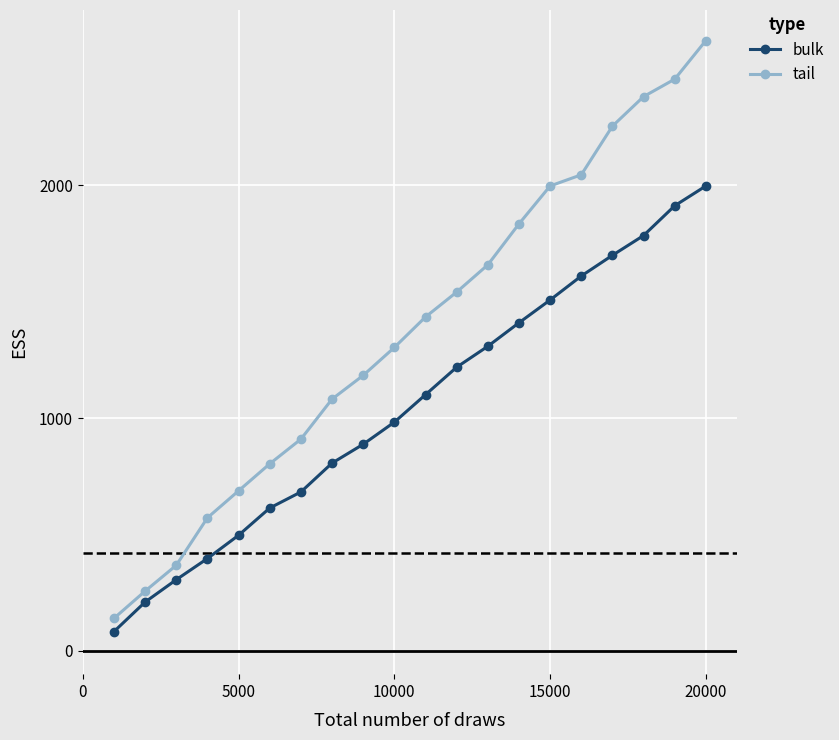

What is the difference between the maximum and minimum values in the bulk series?

1915